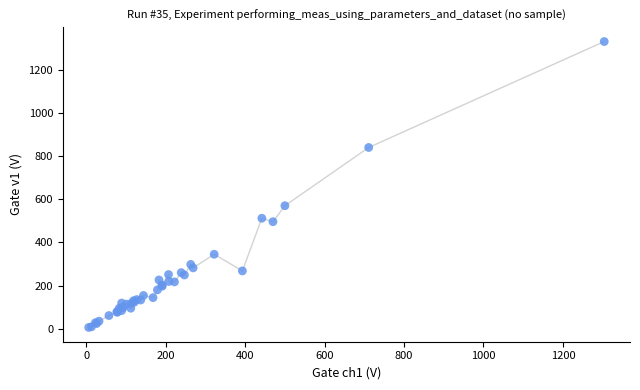

What Y value in the scatter plot is closest to 668?

570